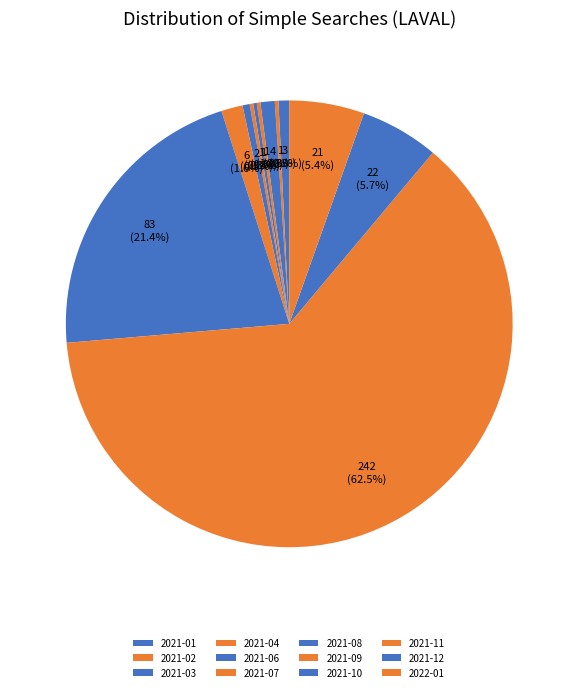

Does 2021-09 account for over 50% of the chart?

No